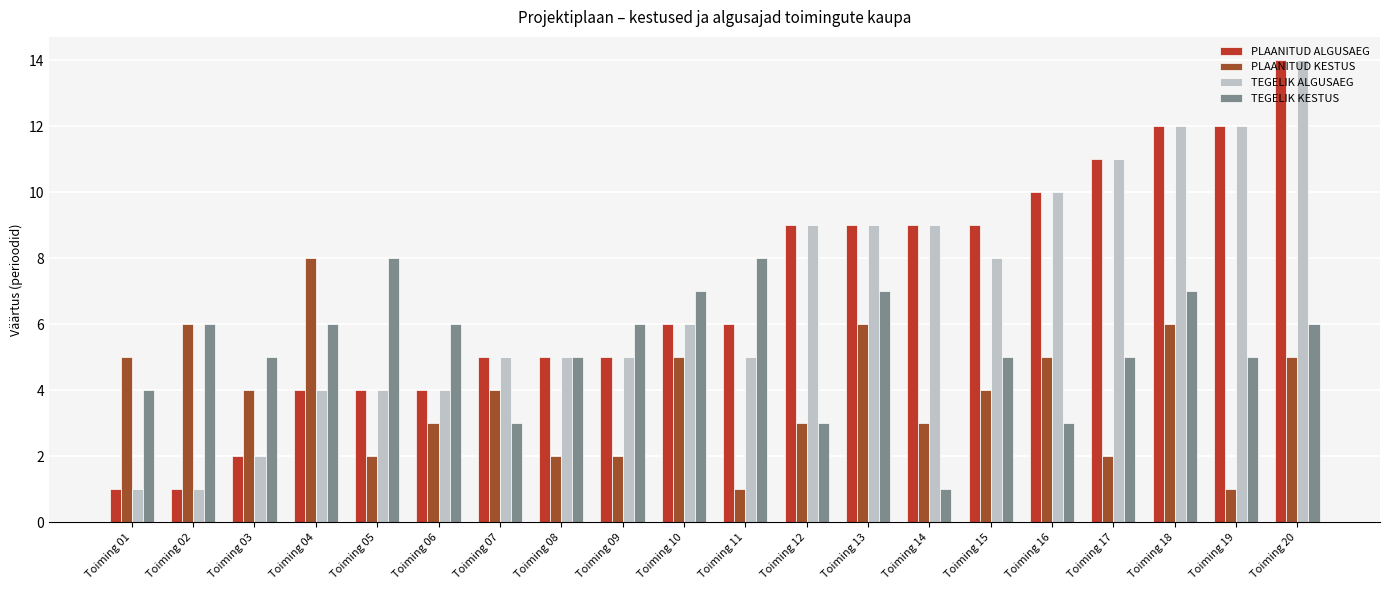

True or false: TEGELIK KESTUS has a value of 12 at Toiming 13.

False